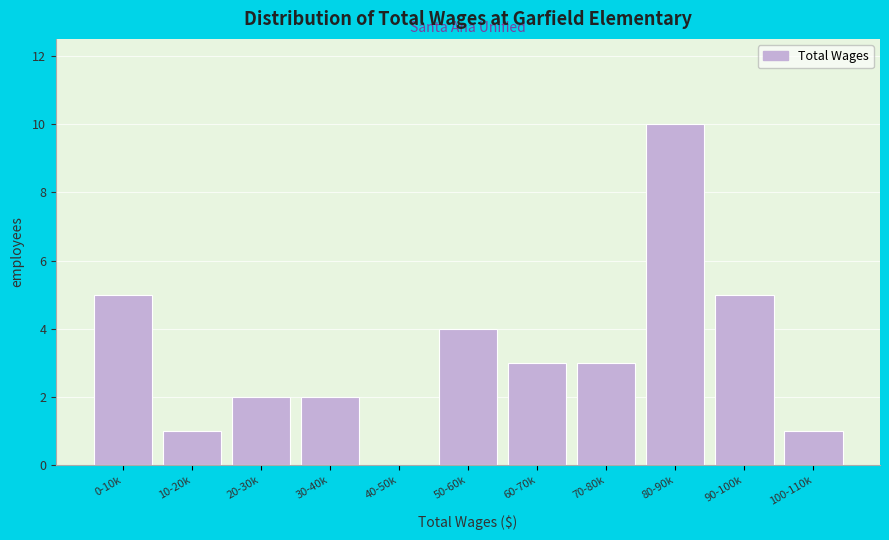

Reading left to right, transcribe all the data shown in this chart.

0-10k=5	10-20k=1	20-30k=2	30-40k=2	40-50k=0	50-60k=4	60-70k=3	70-80k=3	80-90k=10	90-100k=5	100-110k=1